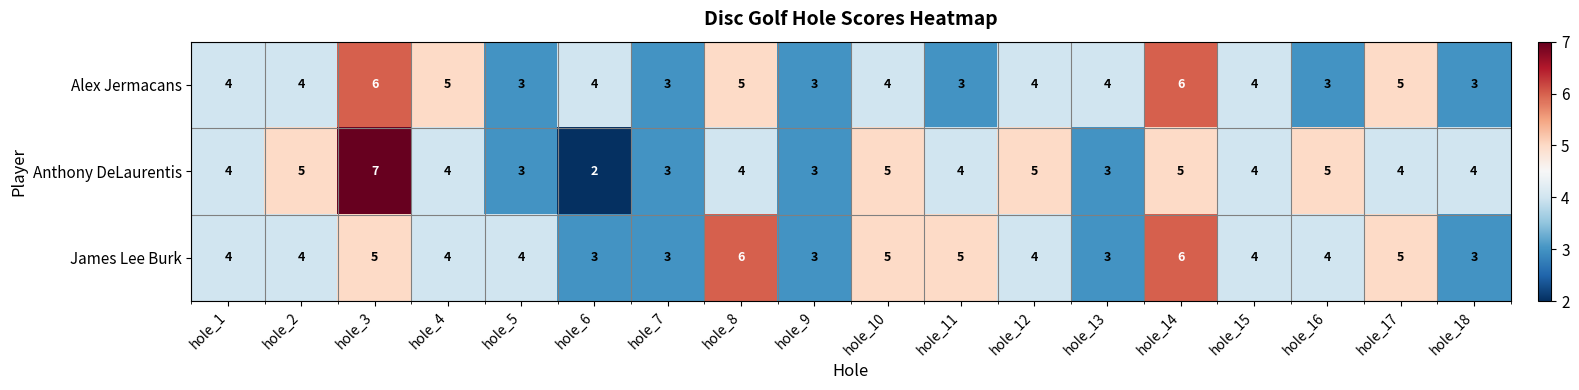

How many data points in Alex Jermacans are less than 4?

6